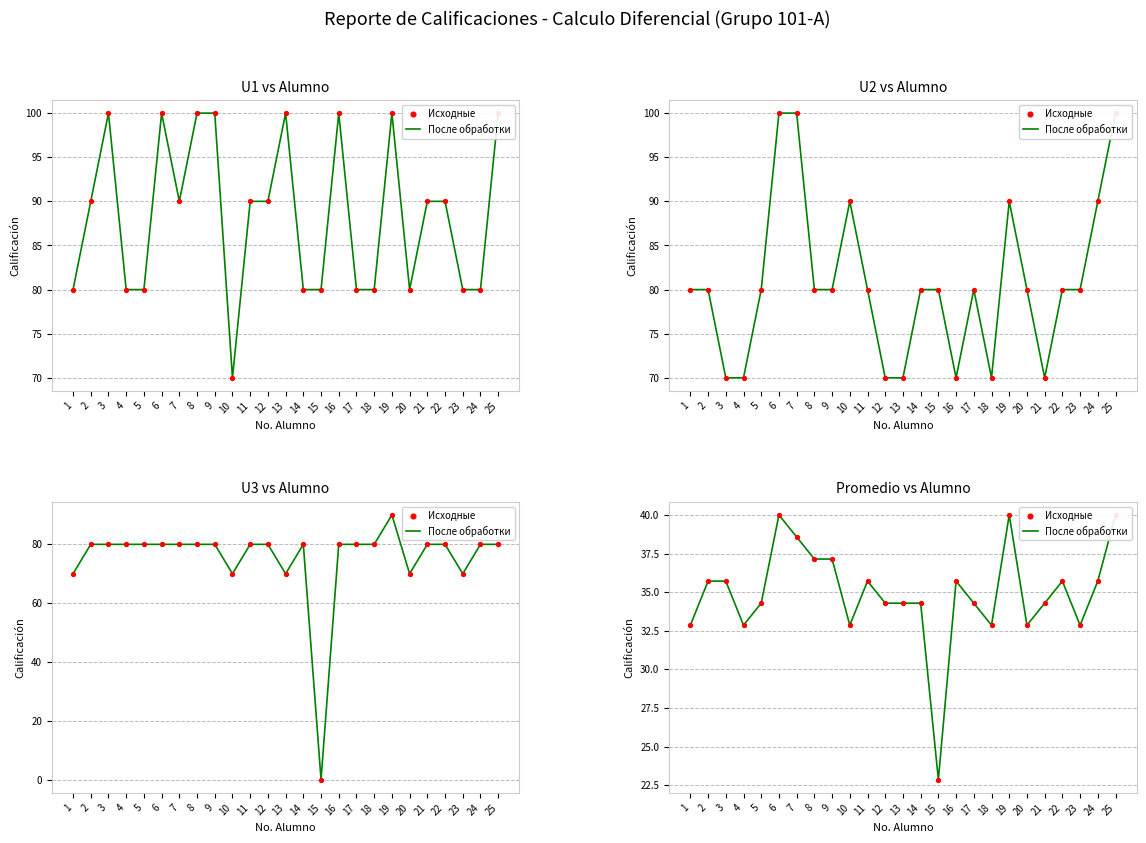

At which category is the sum across all series the highest?

6